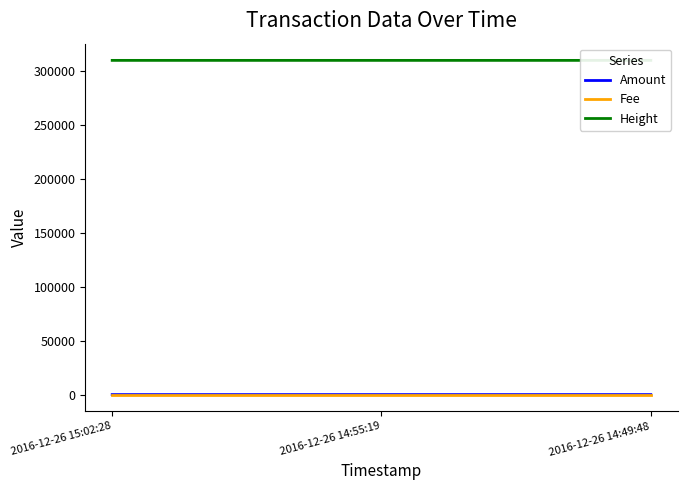

How many distinct data groups are displayed?

3